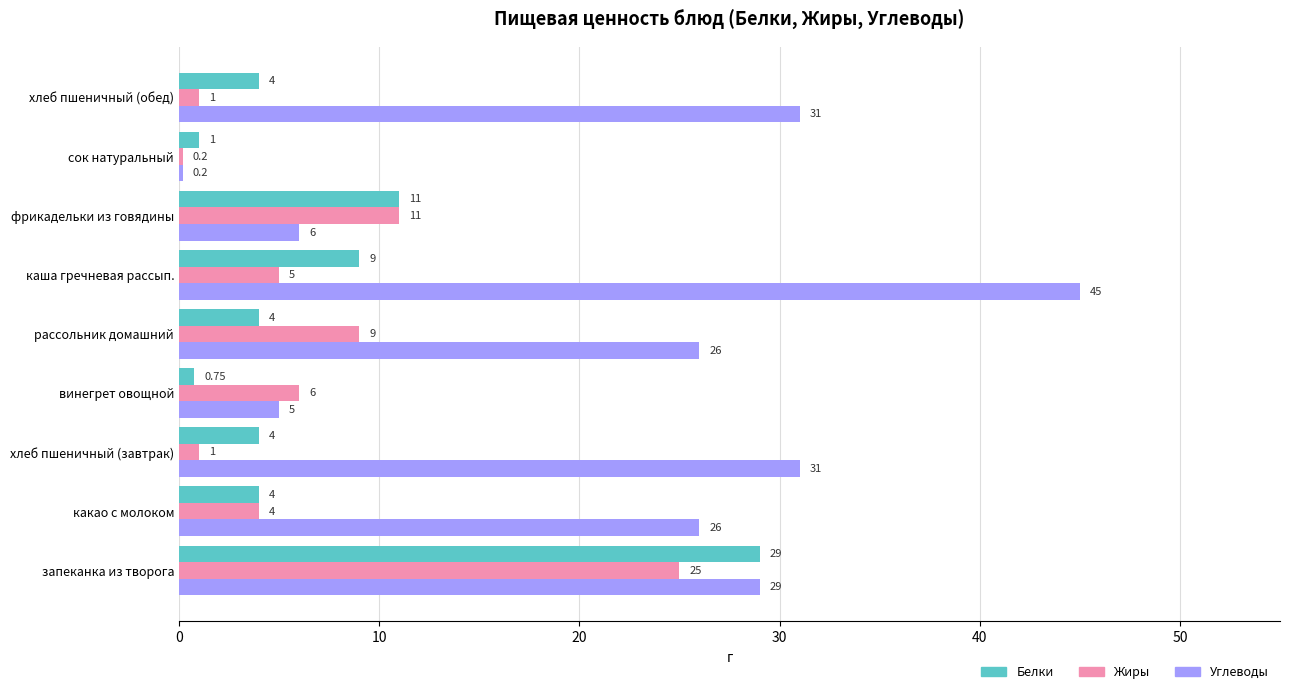

What is the difference between the second highest and second lowest values in the Белки series?

10.0